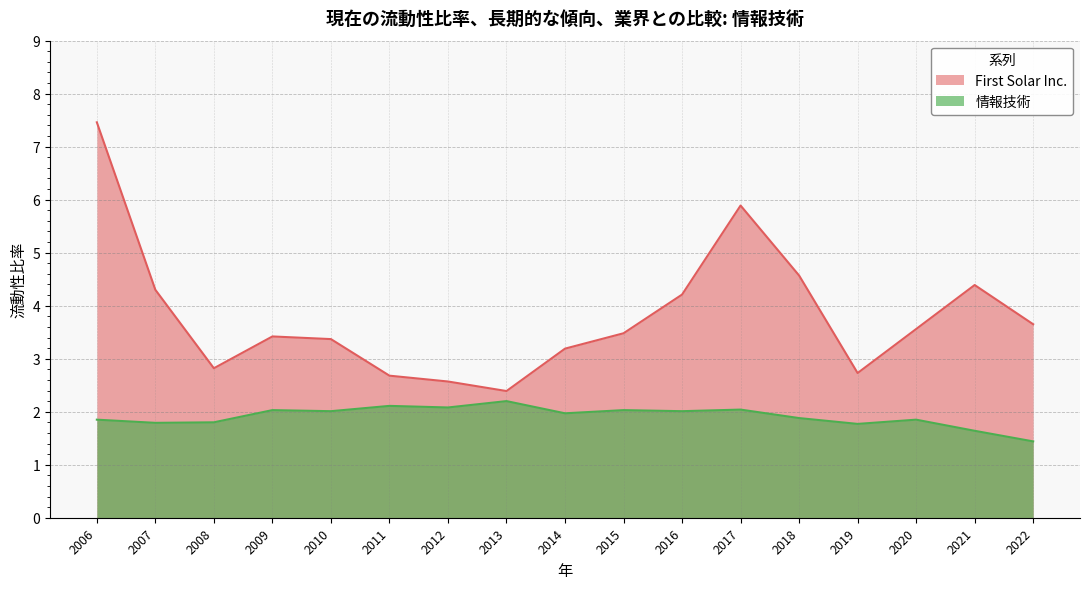

Reading left to right, what are all the values shown in this chart?

First Solar Inc.: 7.5	4.3	2.8	3.4	3.4	2.7	2.6	2.4	3.2	3.5	4.2	5.9	4.6	2.7	3.6	4.4	3.6
情報技術: 1.9	1.8	1.8	2.0	2.0	2.1	2.1	2.2	2.0	2.0	2.0	2.0	1.9	1.8	1.9	1.6	1.4